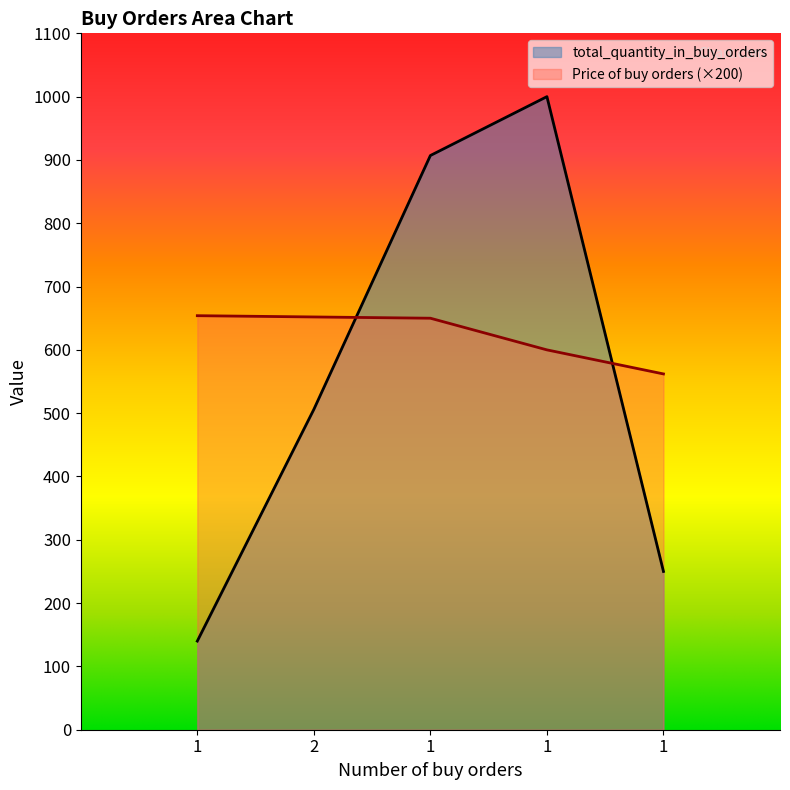

How many data points in Price of buy orders are less than 650?

2